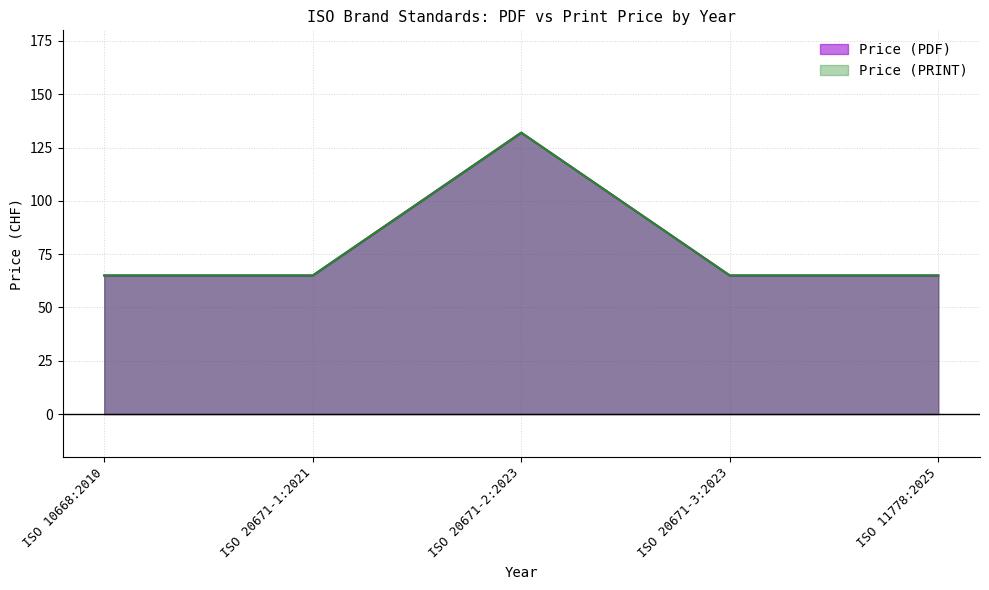

Which series has the widest spread of values?

Price (PDF)